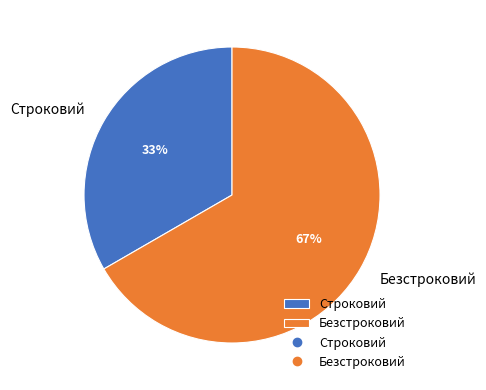

Which slice represents more than half of the pie?

Безстроковий